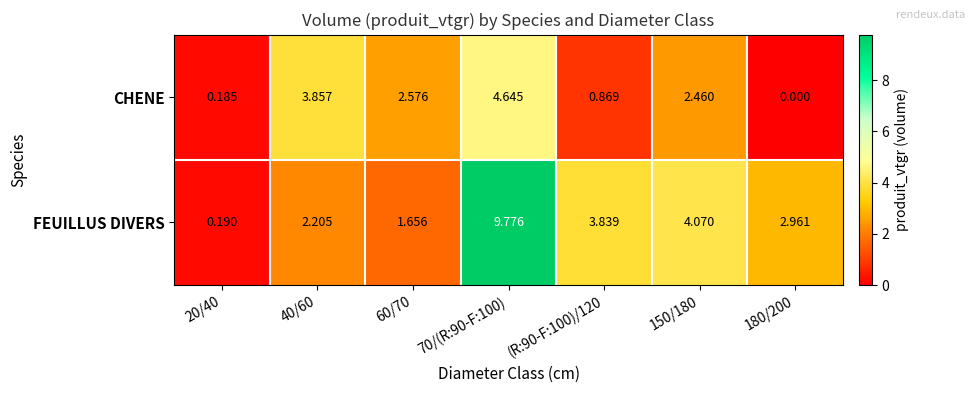

Which series has the widest spread of values?

FEUILLUS DIVERS